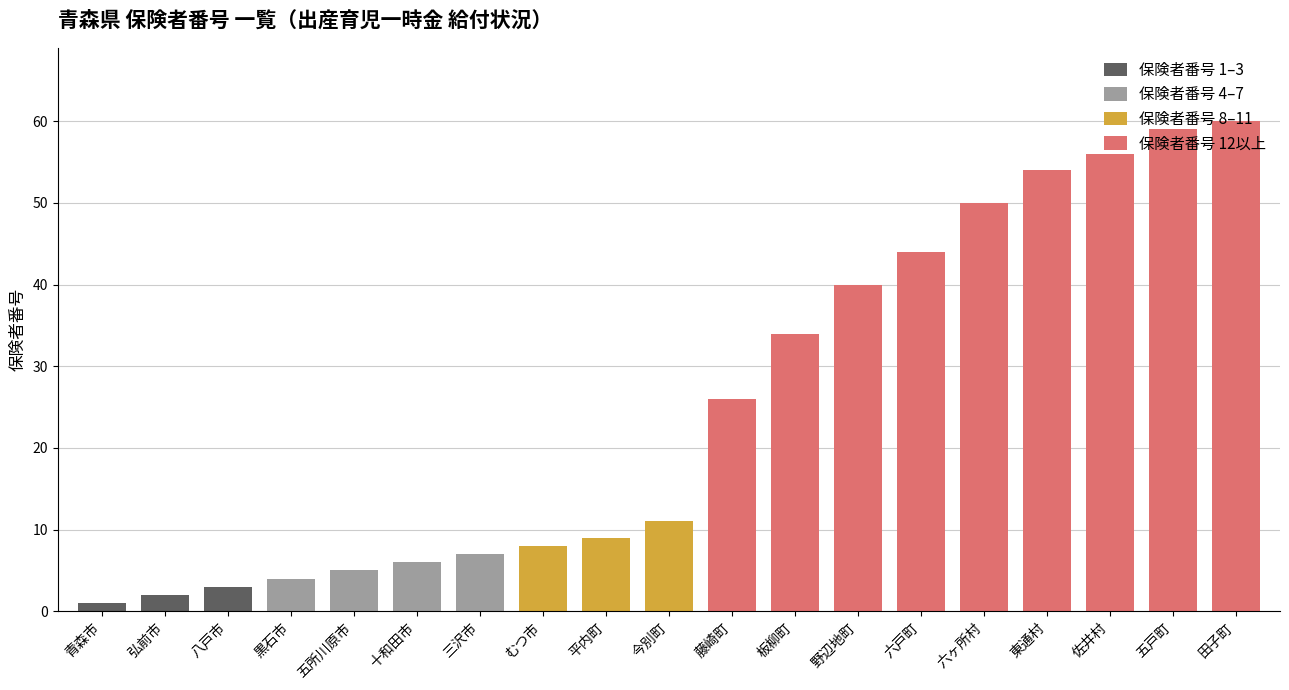

What is the sum of all values?

479